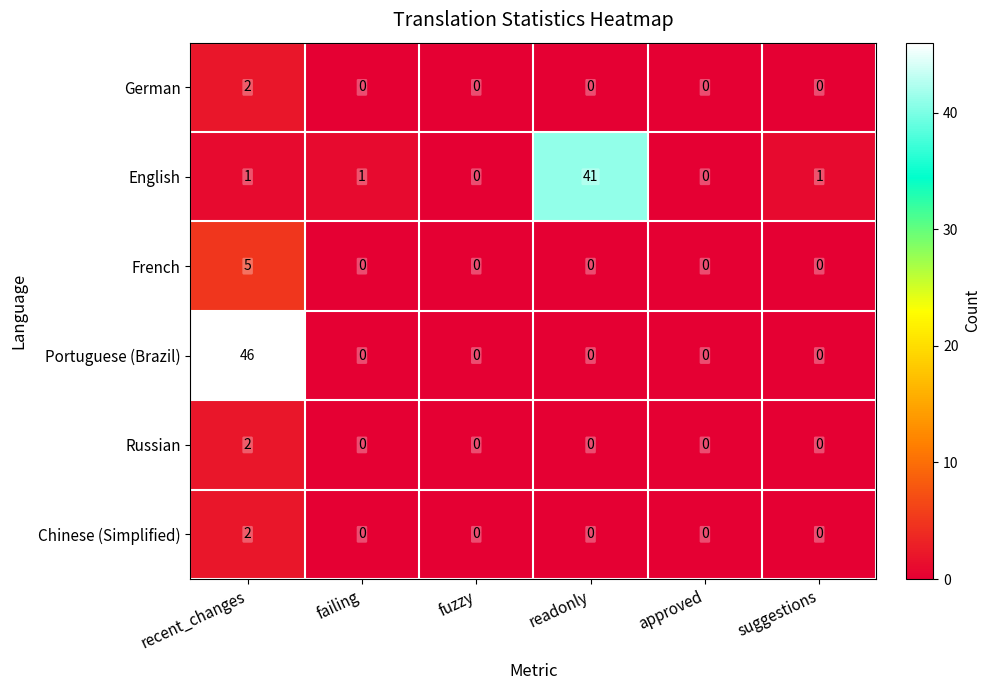

Which series has the largest total across all categories?

Portuguese (Brazil)